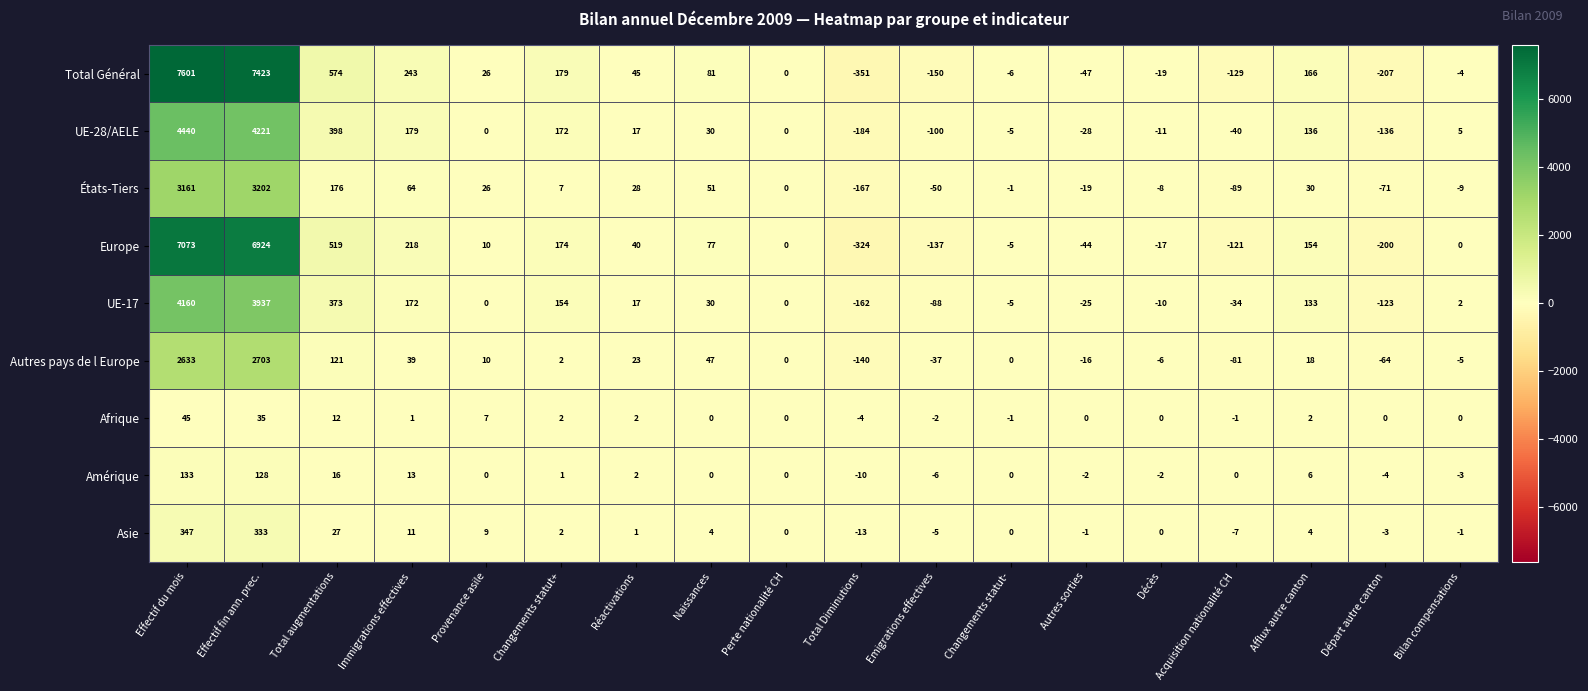

What is the difference between the maximum and minimum values in the Amérique series?

143